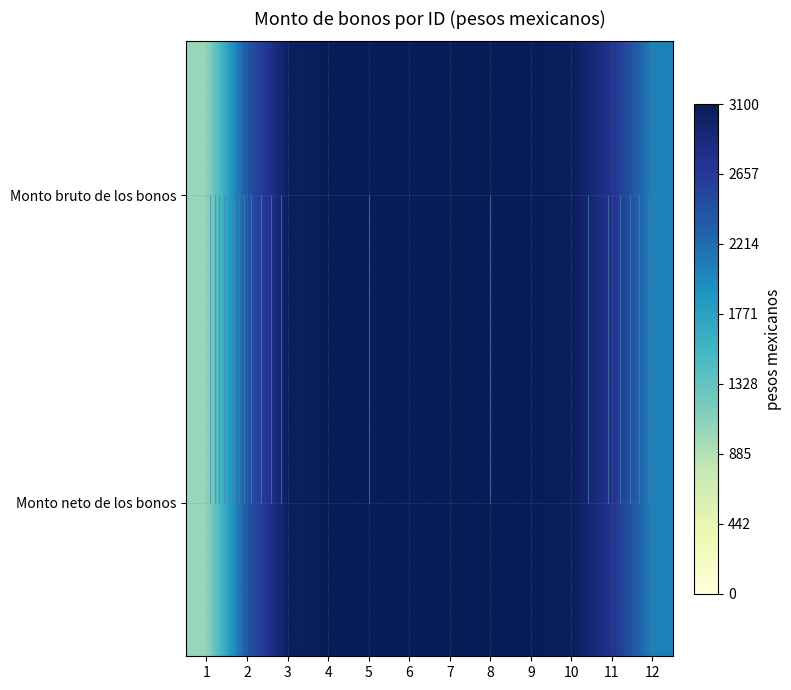

What is the average value of the Monto bruto de los bonos series?

2745.4